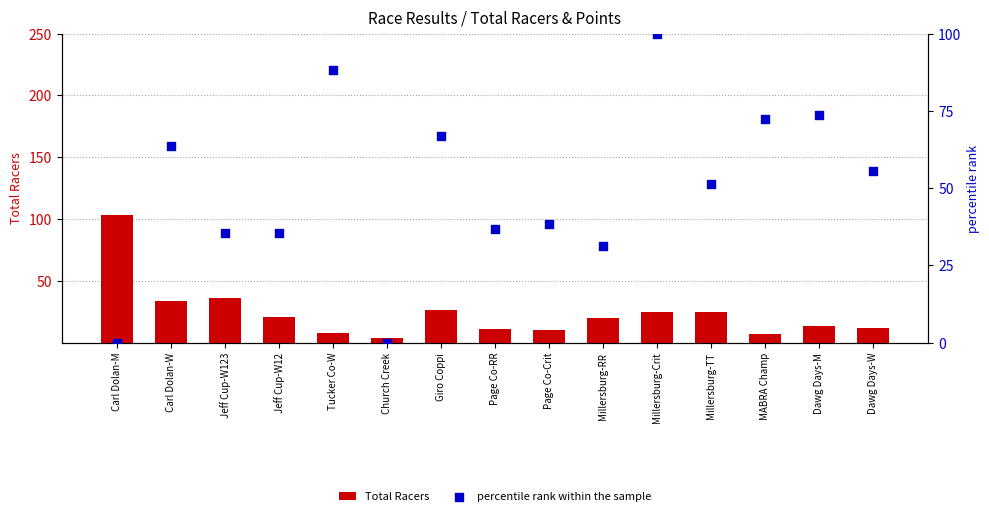

What is the total value across all series at Jeff Cup-W12?

56.4